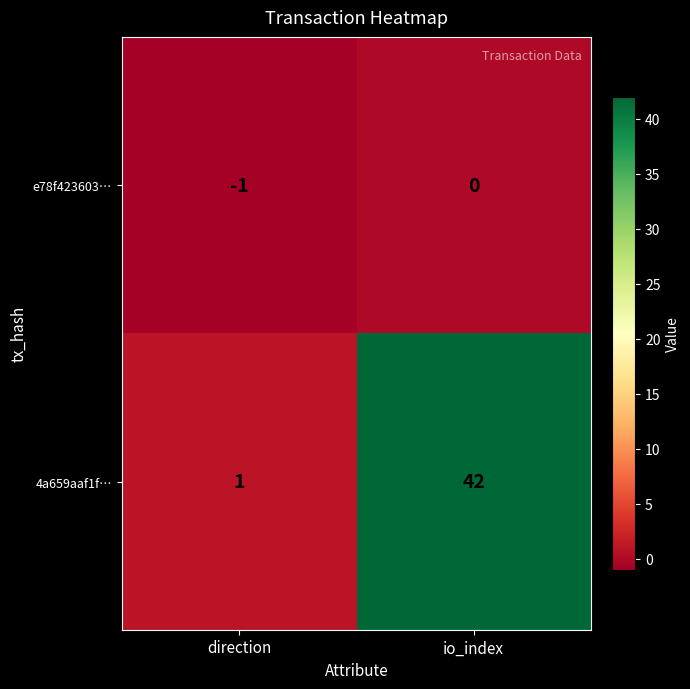

What is the spread (max minus min) of values at io_index?

42